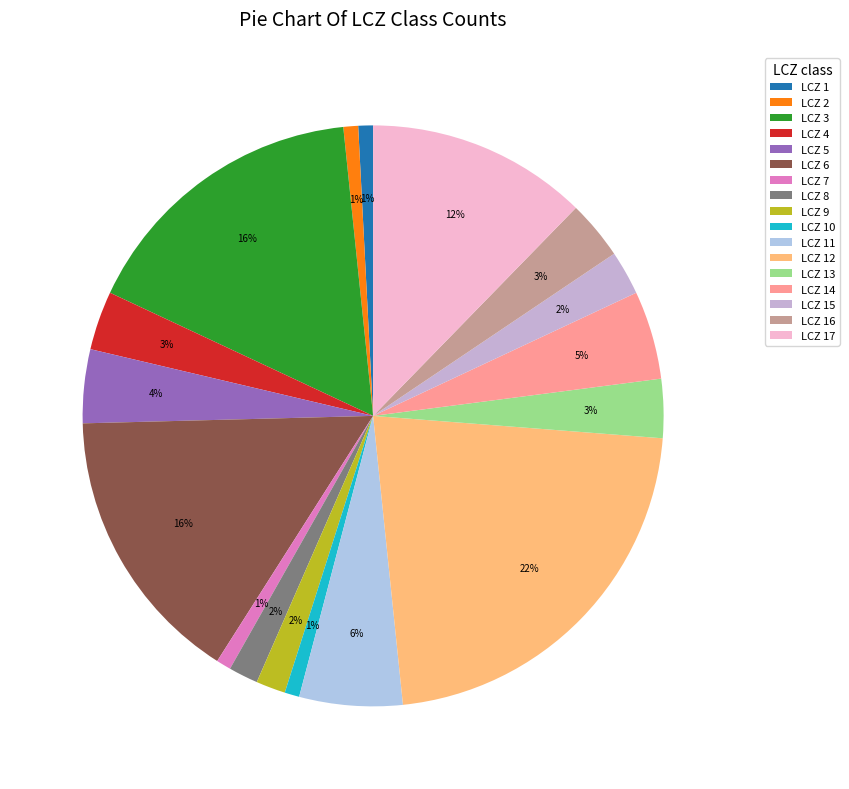

Rank the categories by value from highest to lowest.

LCZ 12, LCZ 3, LCZ 6, LCZ 17, LCZ 11, LCZ 14, LCZ 5, LCZ 4, LCZ 13, LCZ 16, LCZ 15, LCZ 8, LCZ 9, LCZ 1, LCZ 2, LCZ 7, LCZ 10